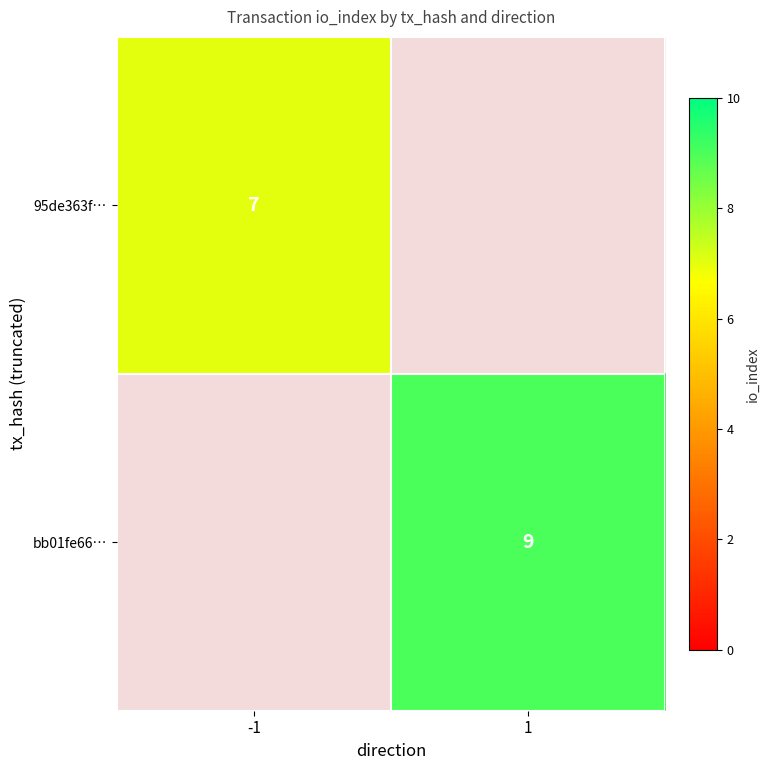

Is the value of 95de363f… at -1 greater than the value of bb01fe66… at 1?

No